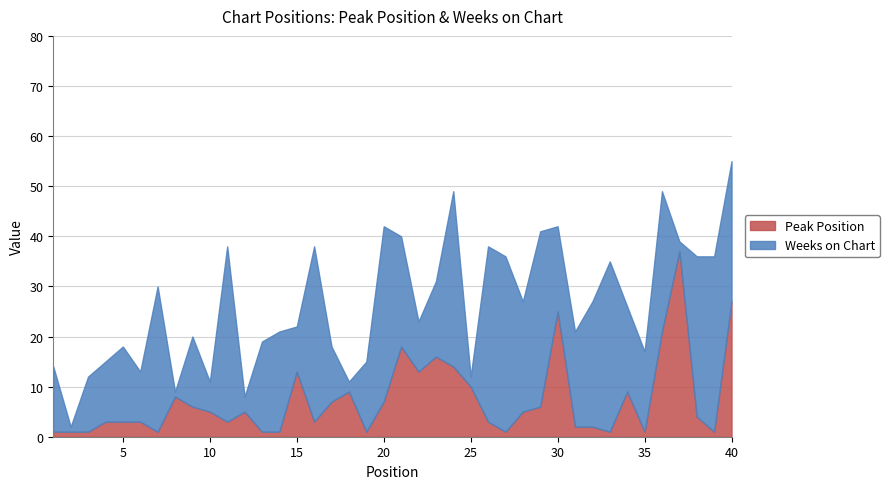

Is it true that Weeks on Chart equals 43 at 40?

False